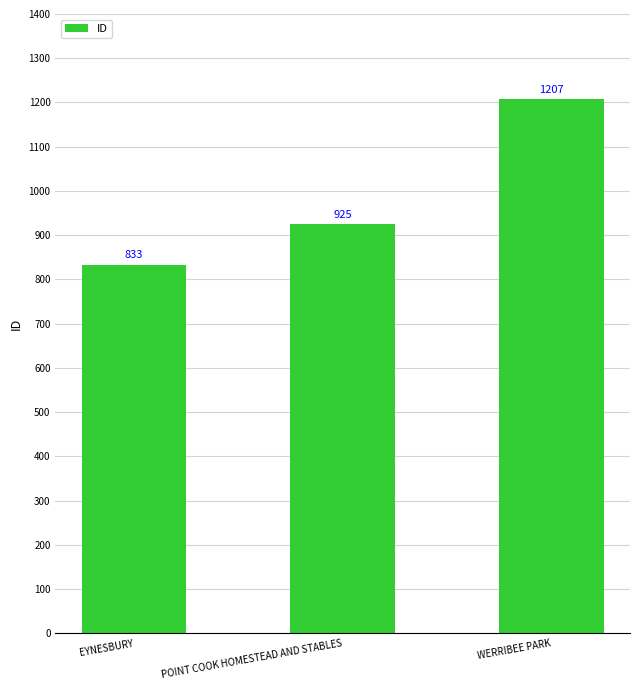

List the labels in order of value, smallest first.

EYNESBURY, POINT COOK HOMESTEAD AND STABLES, WERRIBEE PARK